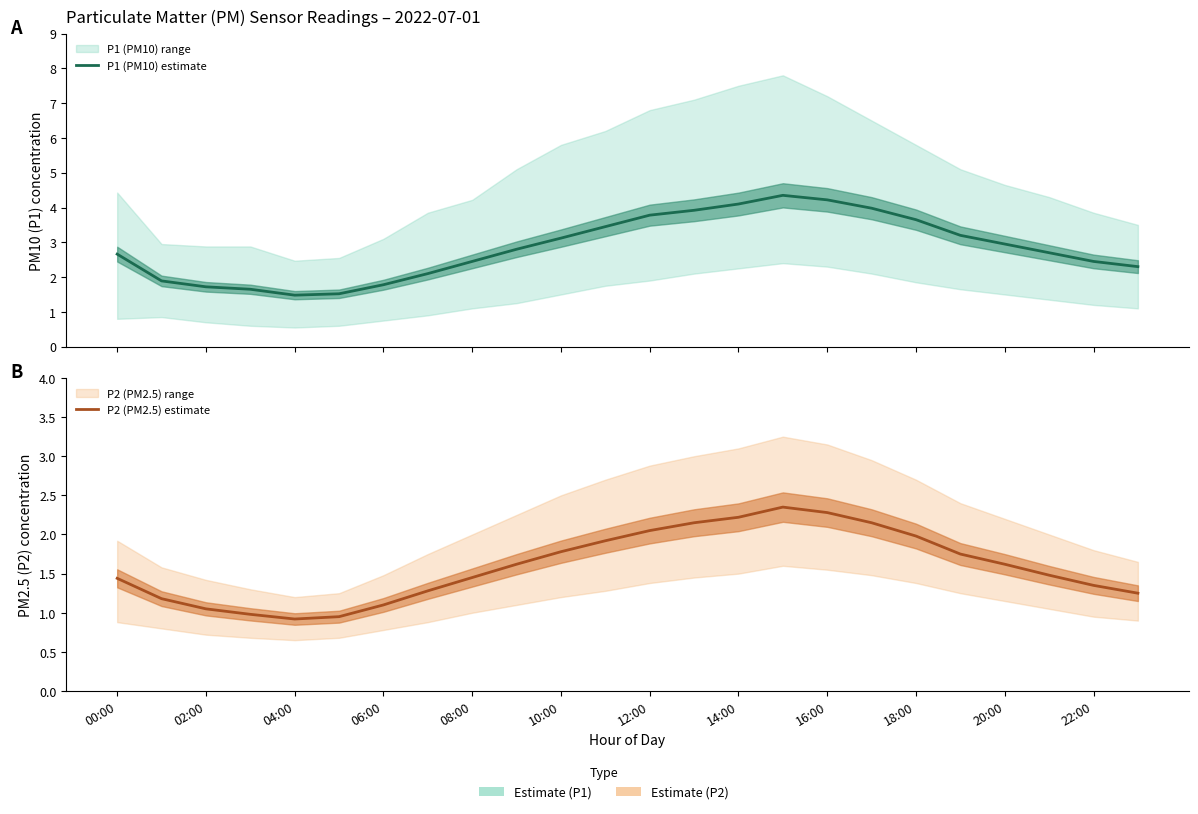

At which category is the sum across all series the highest?

15